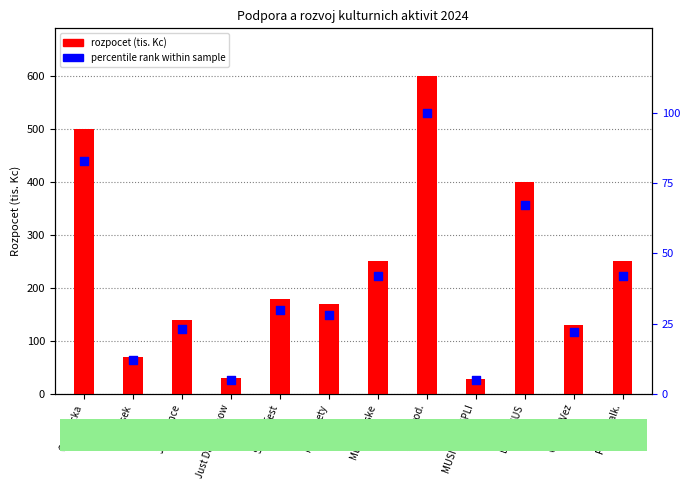

What is the total value across all series at MUSICA TEMPLI?

33